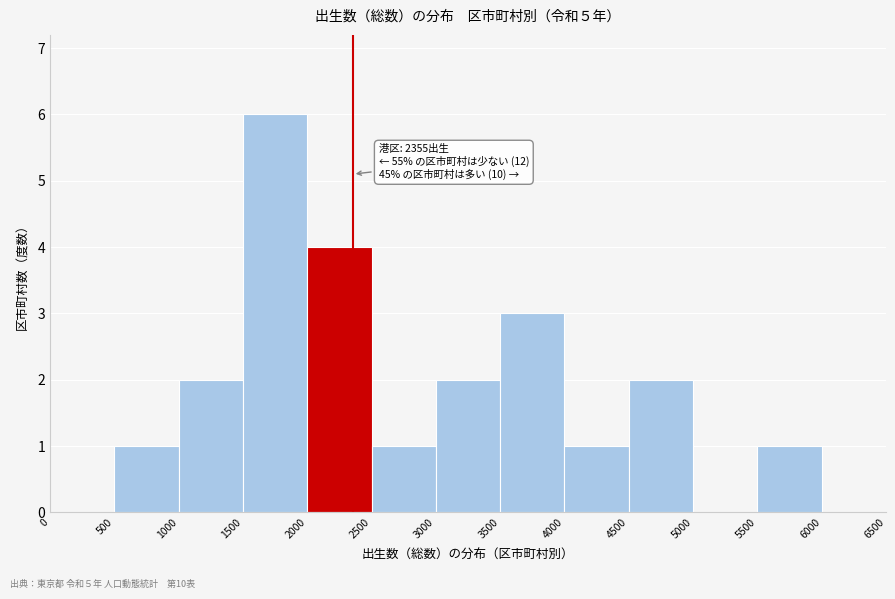

Which range on the x-axis has the tallest bar?

1500 to 2000